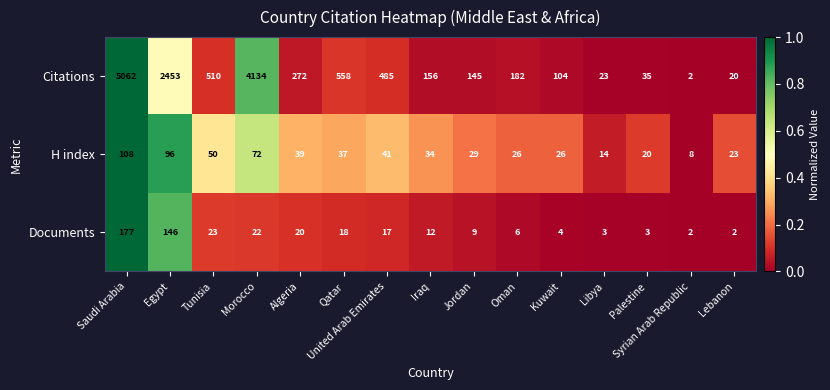

Rank the series by their maximum value, from lowest to highest.

H index, Documents, Citations